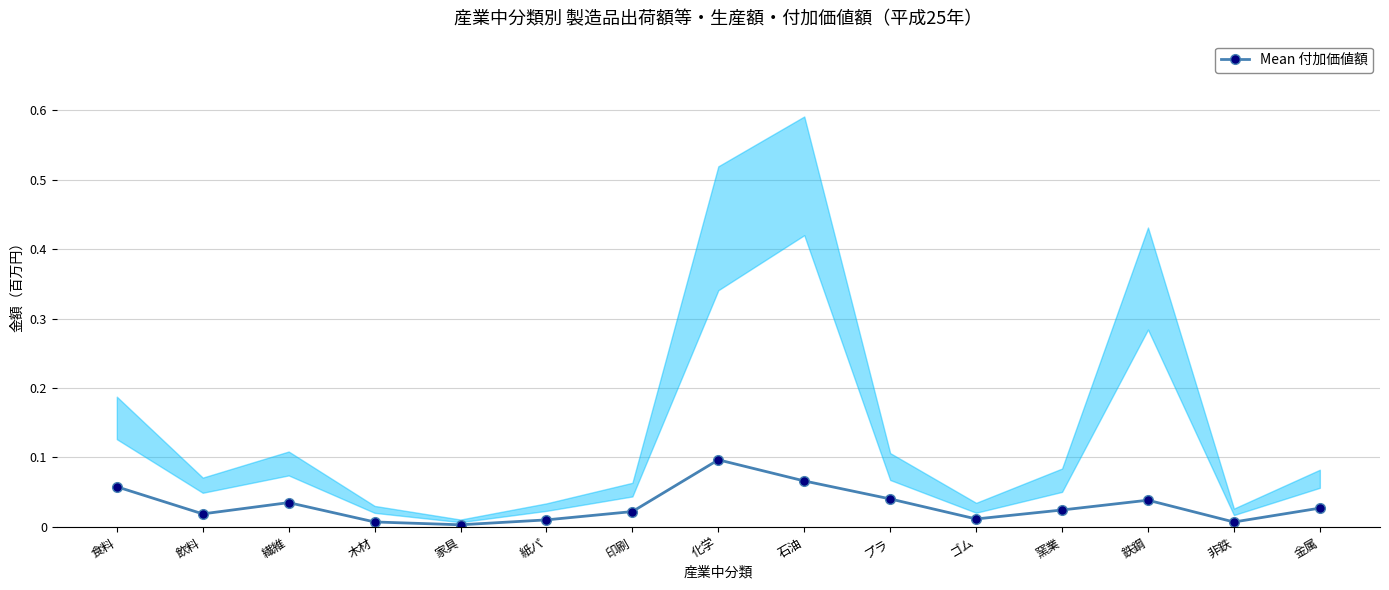

Does the chart have visible grid lines?

Yes